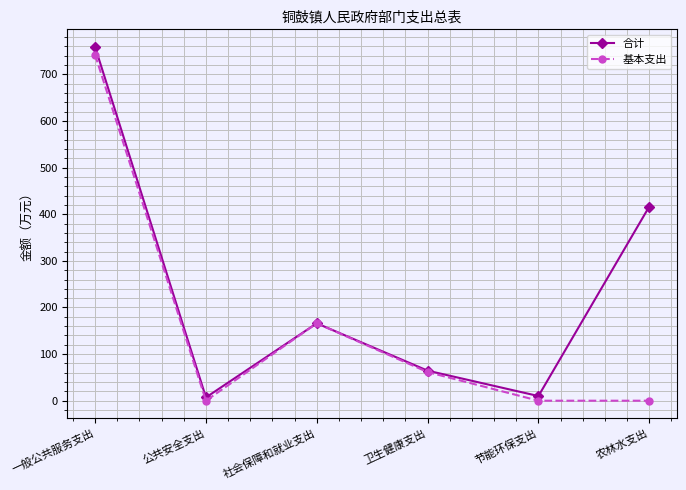

Which series has the largest total across all categories?

合计